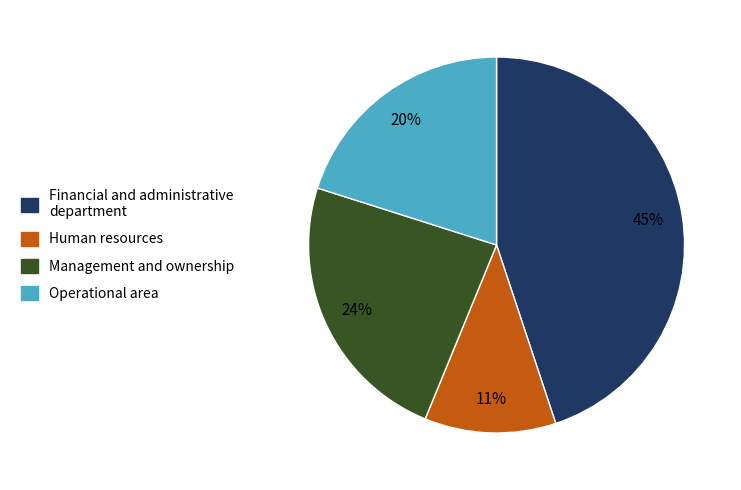

Is there any slice that represents more than half of the pie?

No